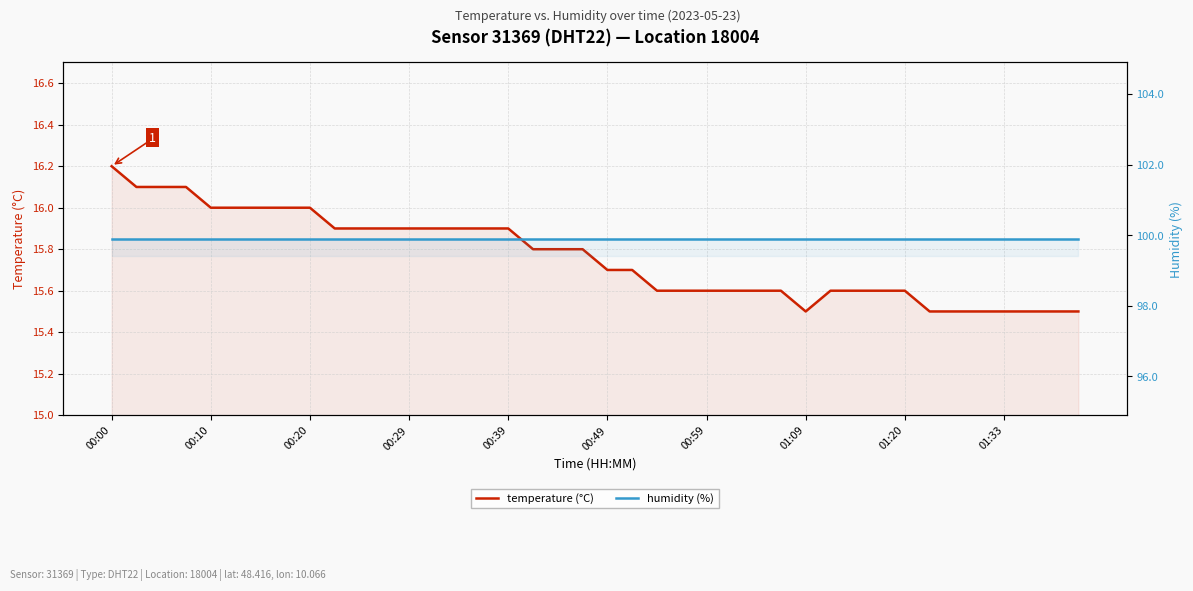

Which series has the largest total across all categories?

humidity (%)